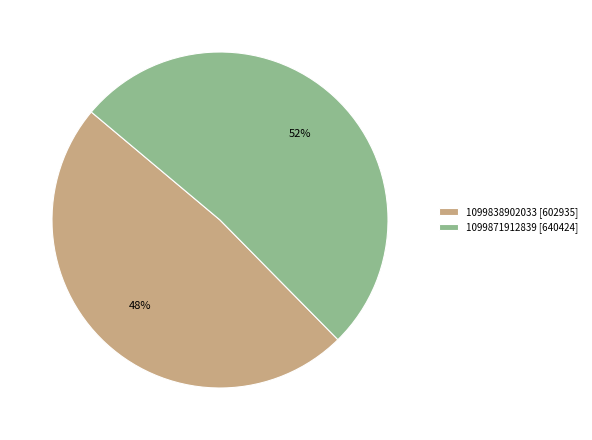

Which slice is the largest?

1099871912839